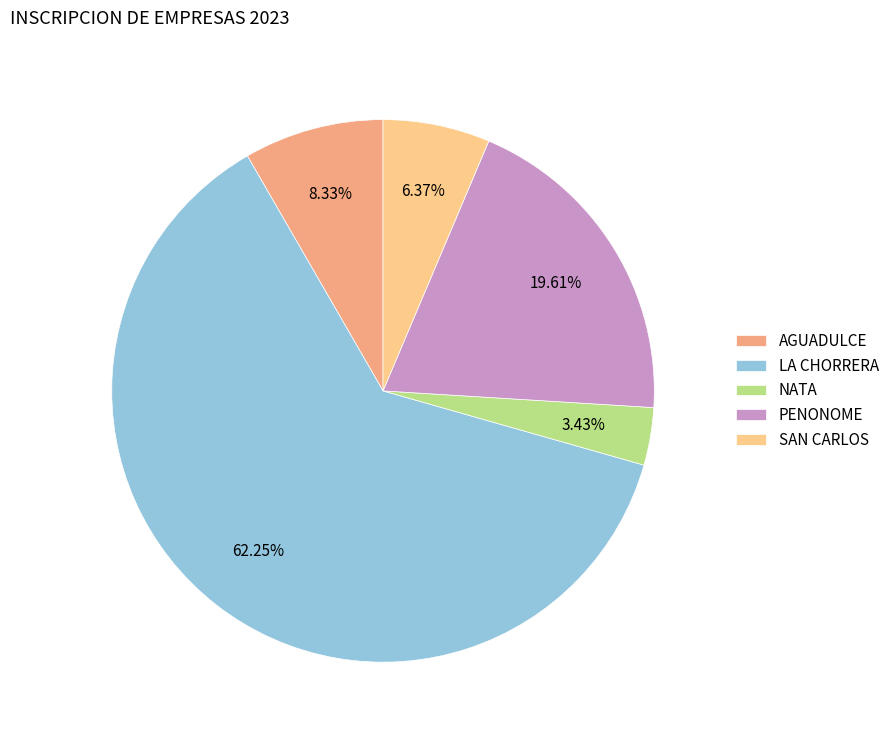

True or false: LA CHORRERA accounts for 50% of the total.

False